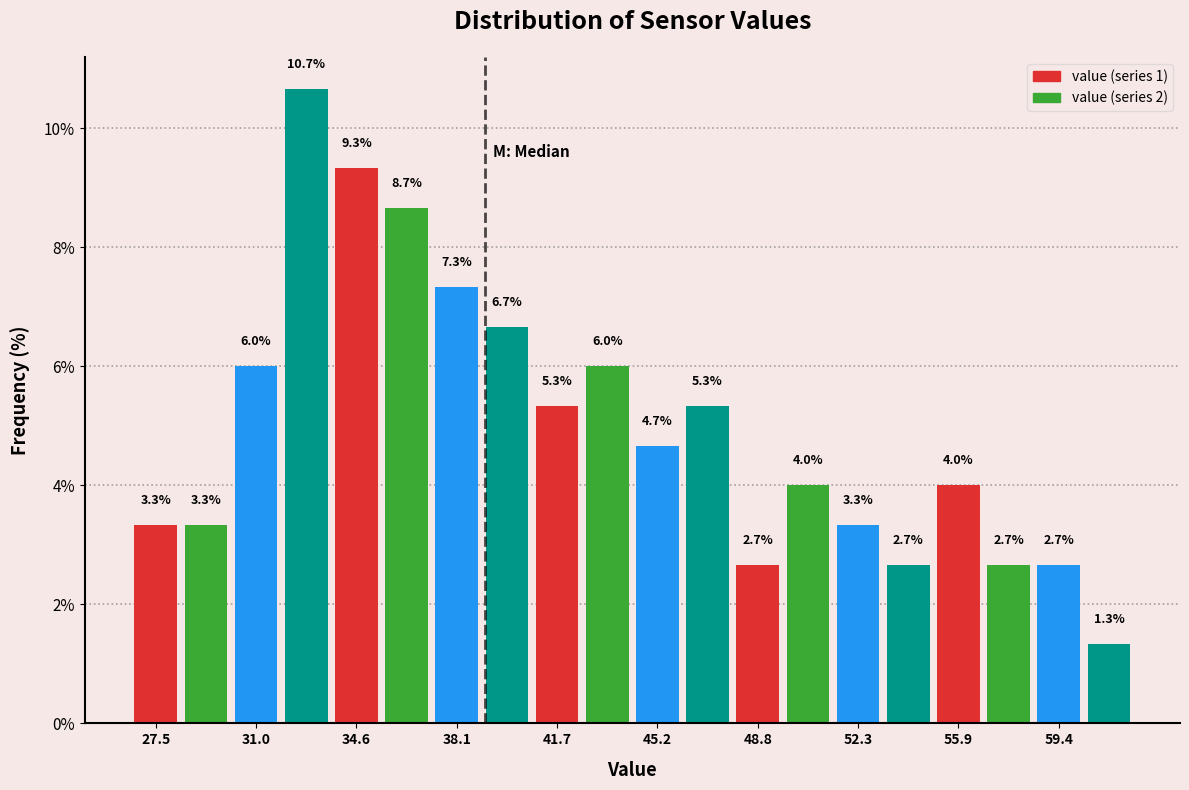

Around what value on the x-axis is the tallest bar? Give the approximate position of its centre, as read against the axis.

33.0